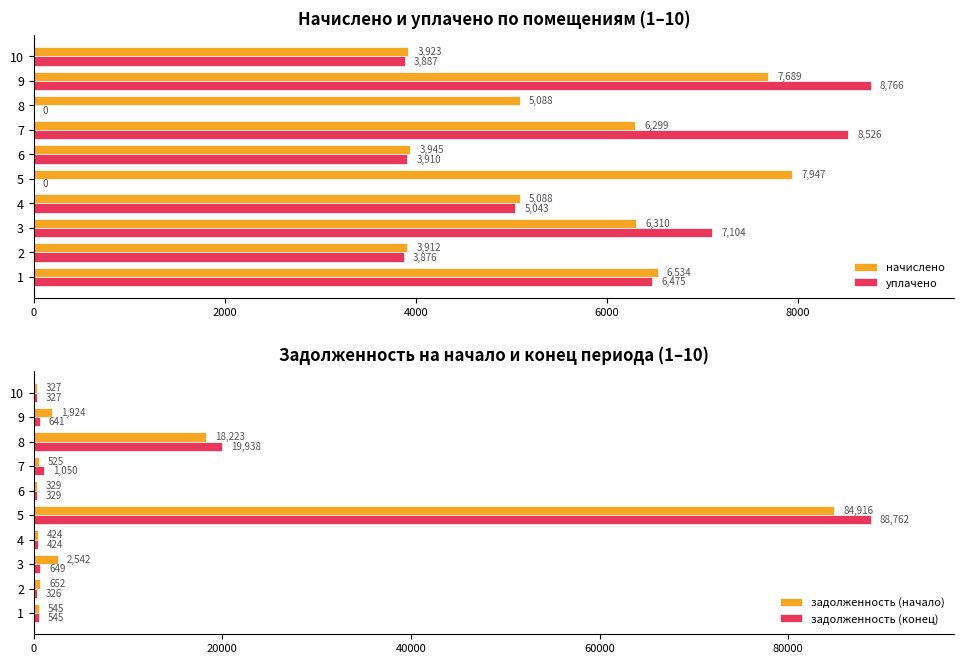

How many categories are shown in the chart?

10